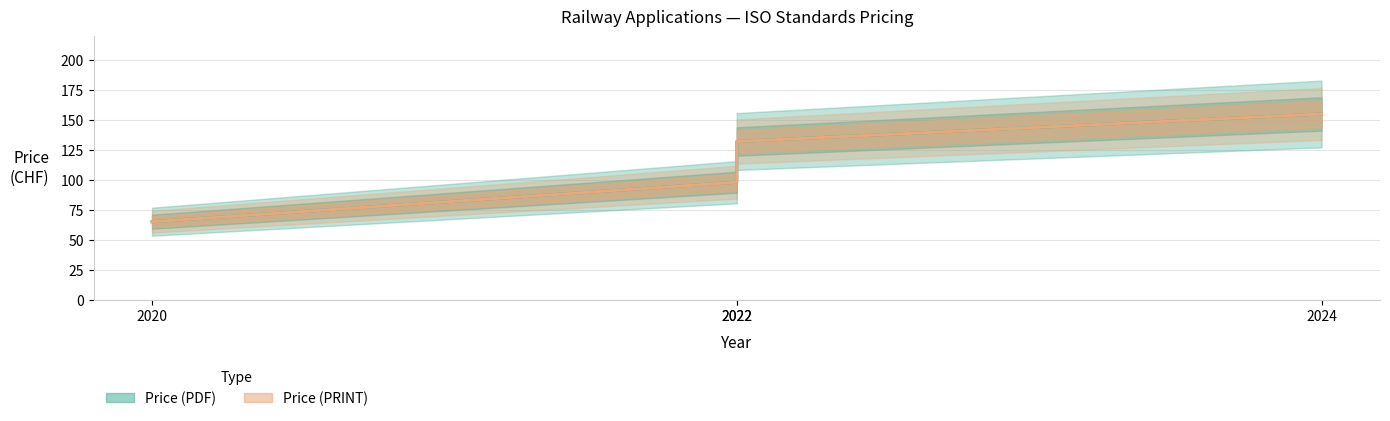

Does the chart display data point markers on the line(s)?

No